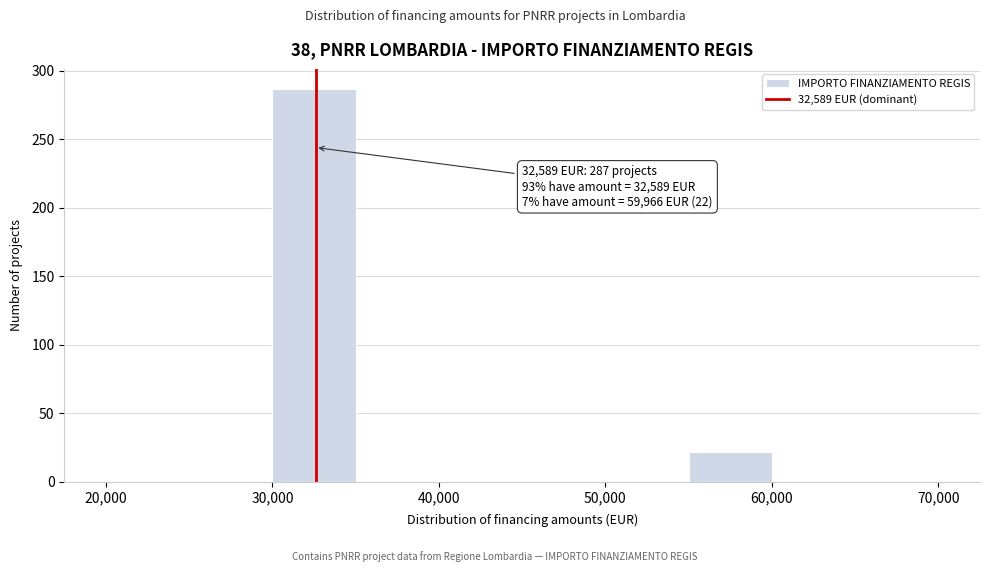

Which range on the x-axis has the tallest bar?

30000 to 35000